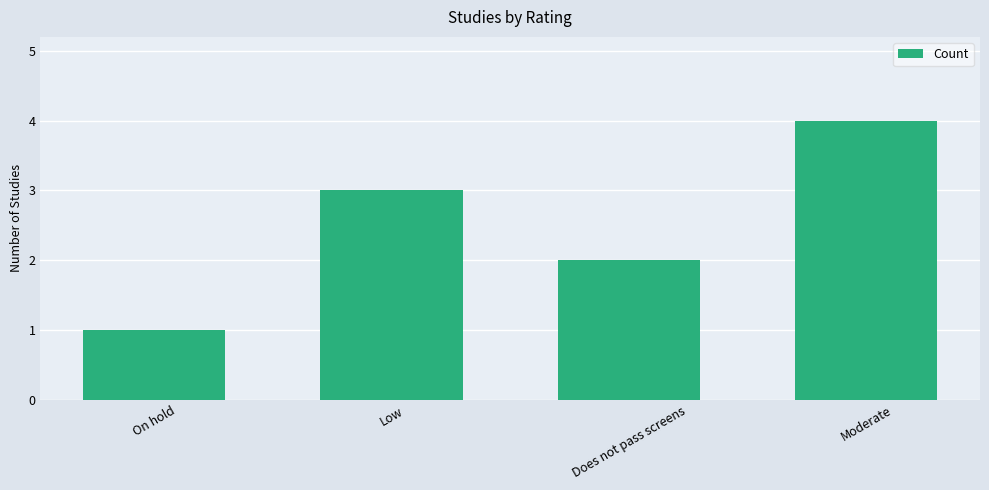

How many categories are shown in the chart?

4